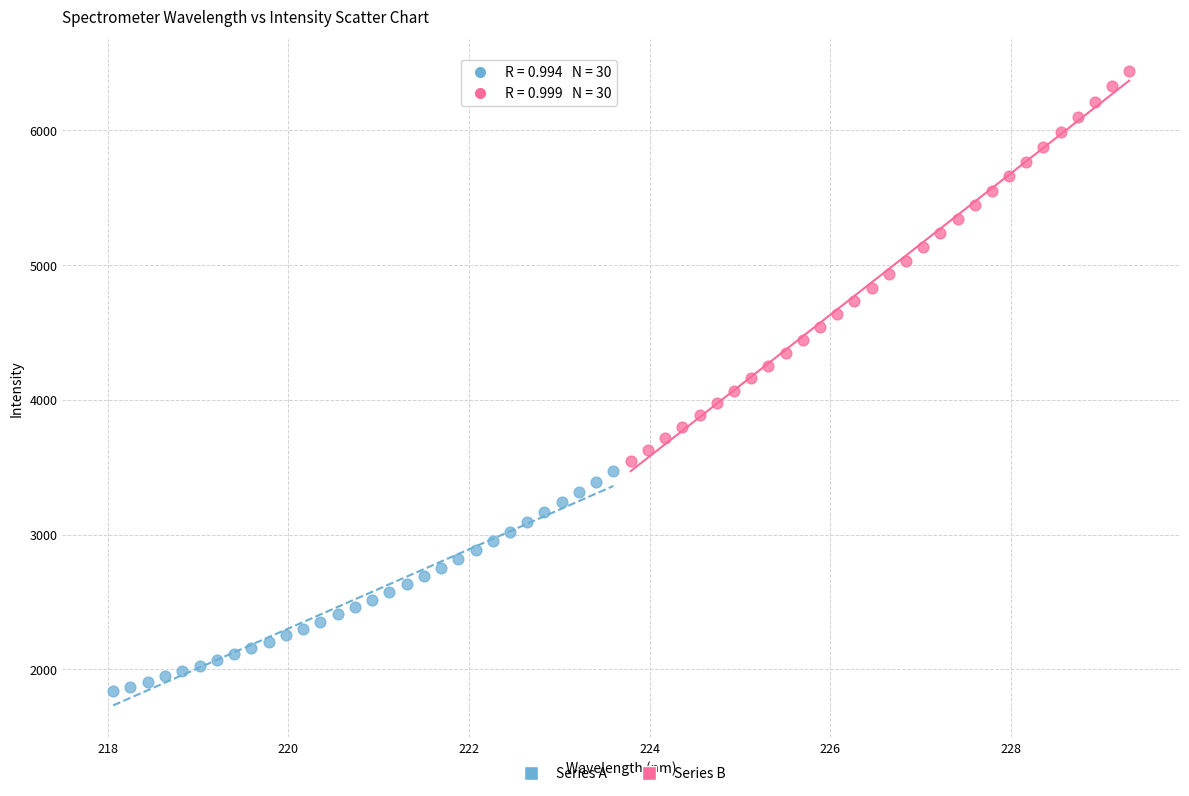

Which series has the widest spread of Y values?

Series B